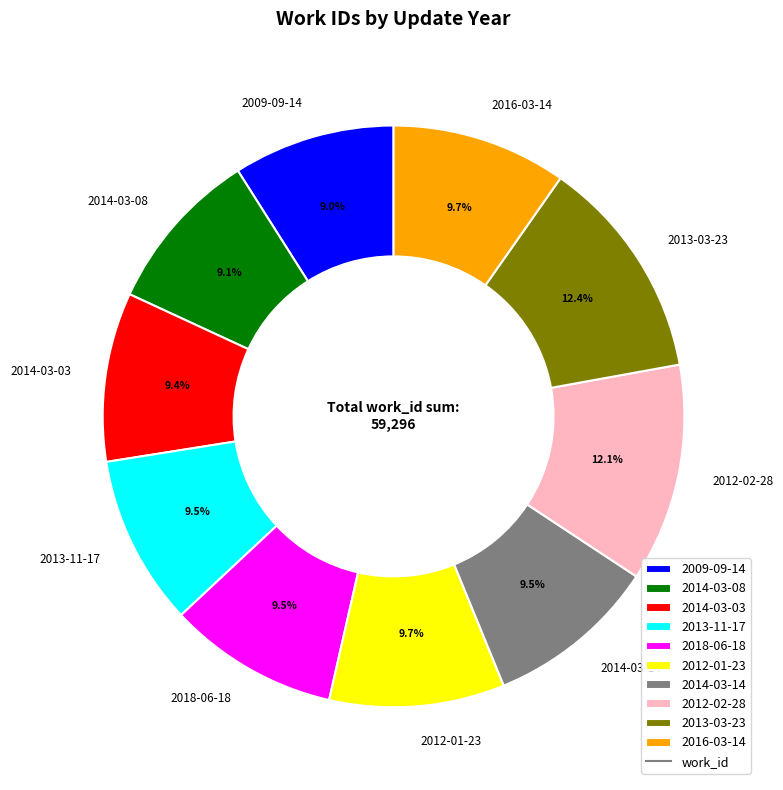

What is the ratio of the value at 2014-03-08 to the value at 2013-11-17?

1.0